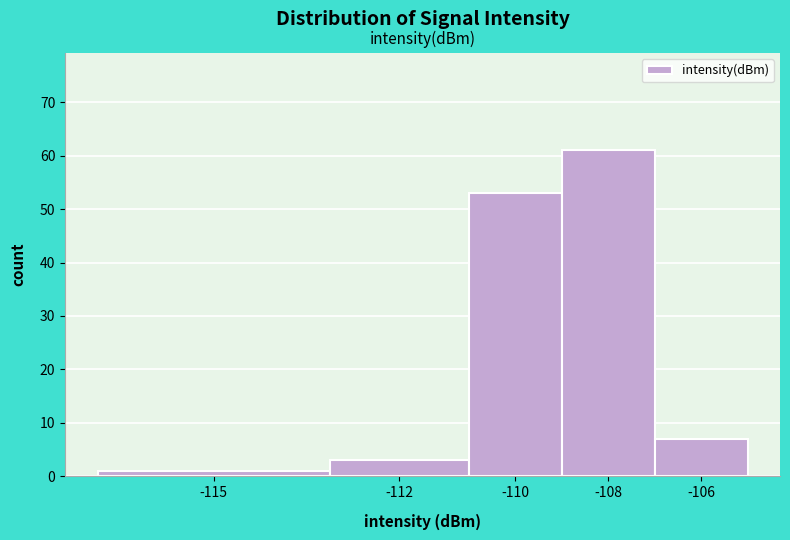

Reading left to right, what are all the values shown in this chart?

-115=1	-112=3	-110=53	-108=61	-106=7